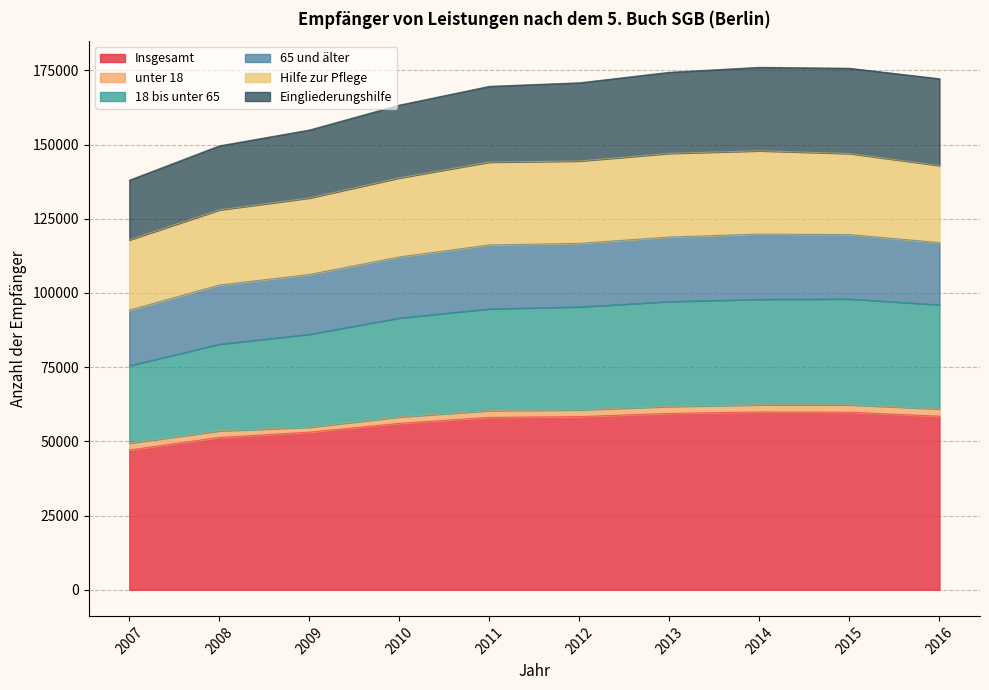

True or false: 18 bis unter 65 and 65 und älter cross at least once.

False